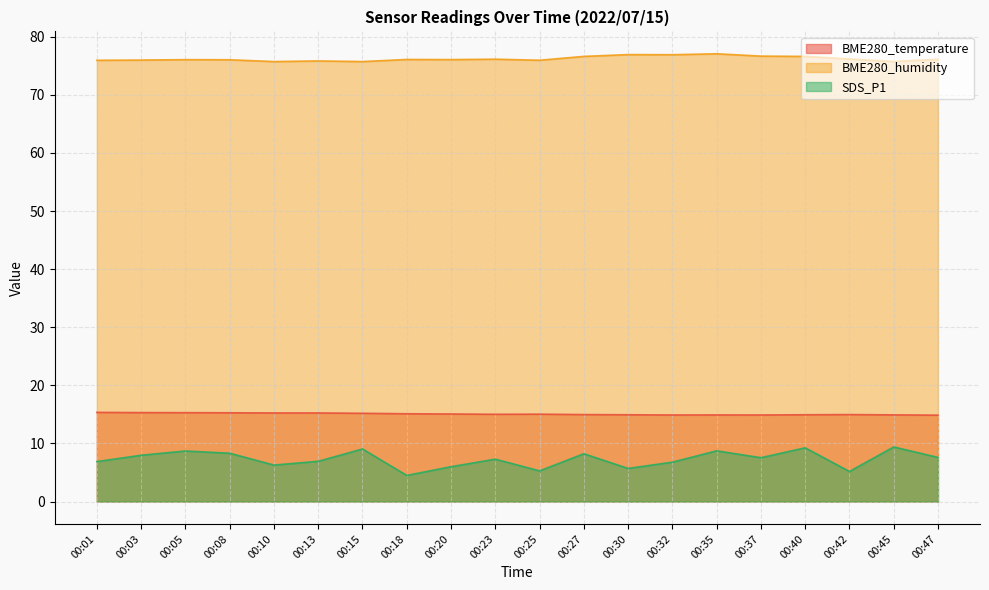

What is the difference between the second highest and minimum values in the BME280_humidity series?

1.2